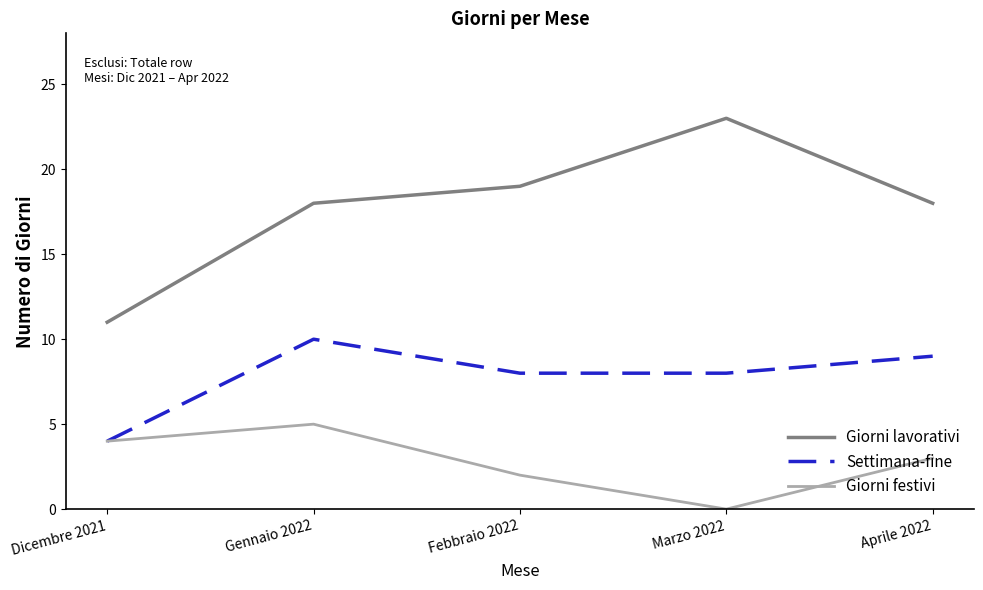

What position from the left is Dicembre 2021?

1